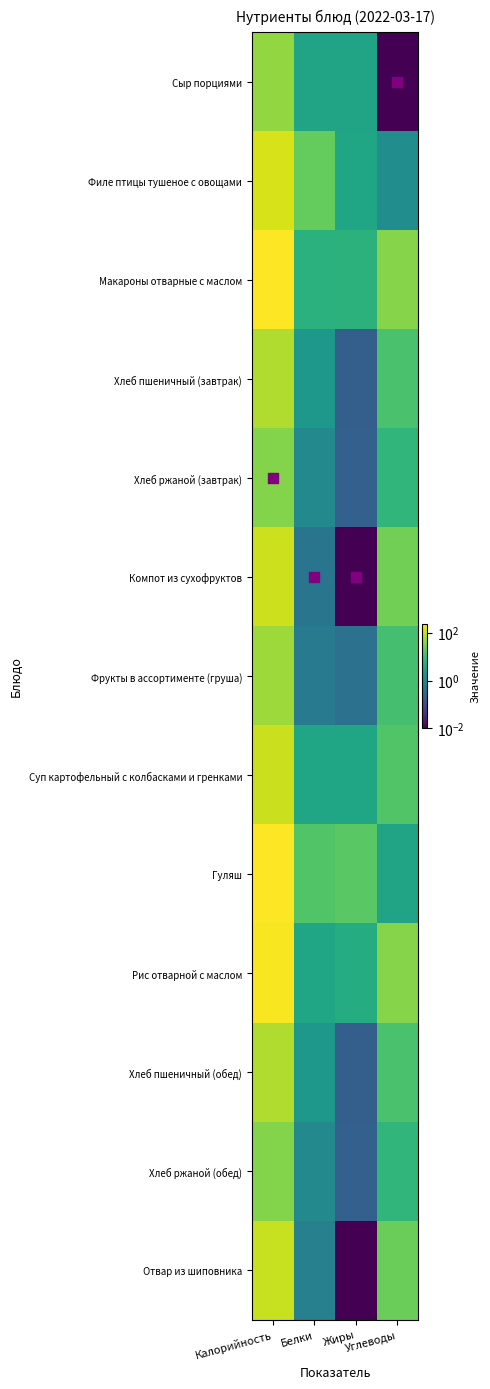

Between Калорийность and Жиры, which is larger?

Калорийность